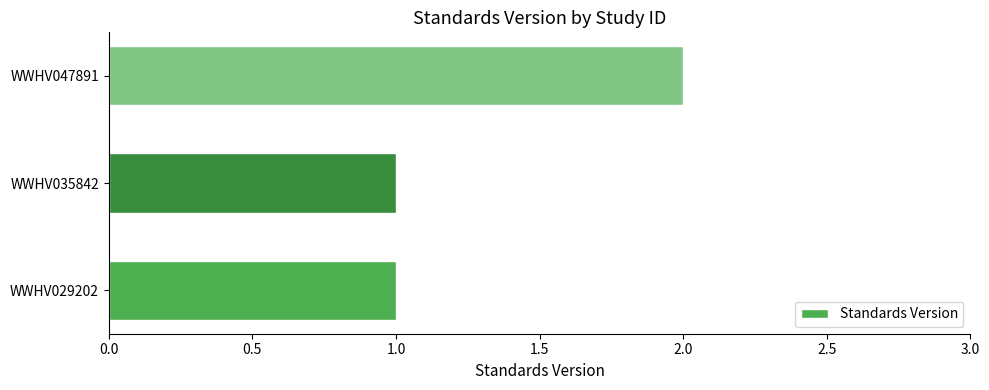

How many series are shown in this chart?

1